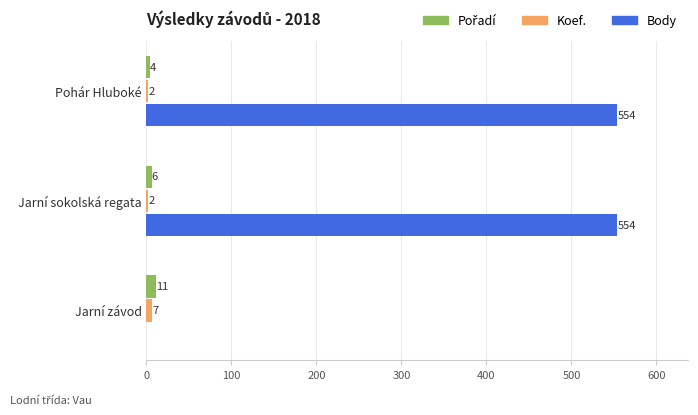

What is the highest value of the Koef. series?

7